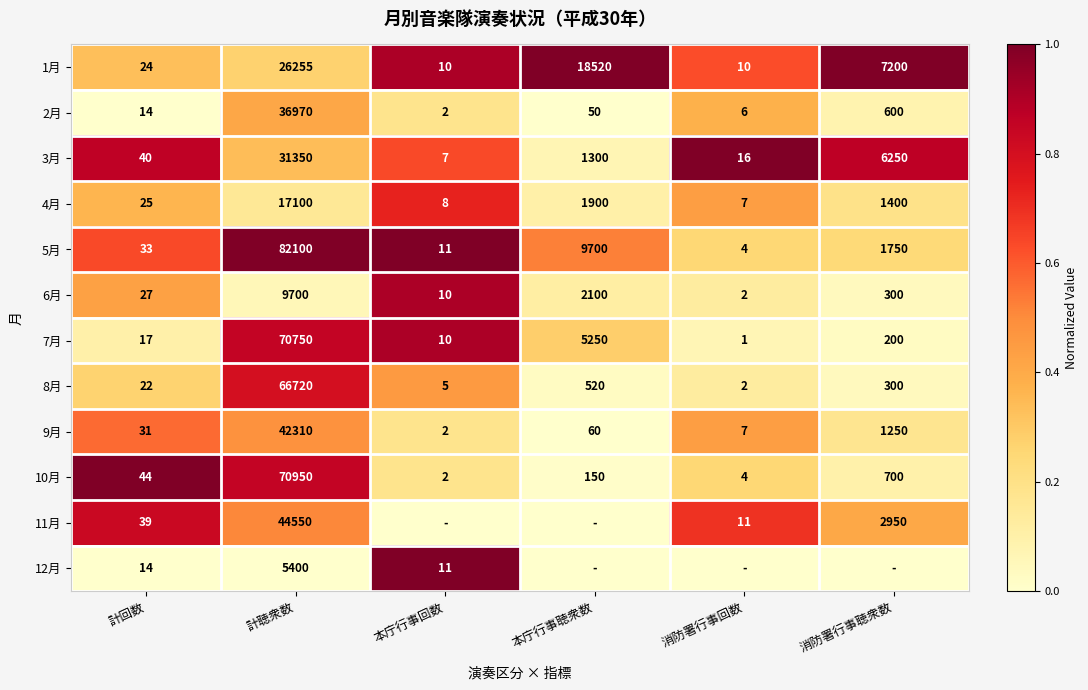

What is the average value of the 5月 series?

15600